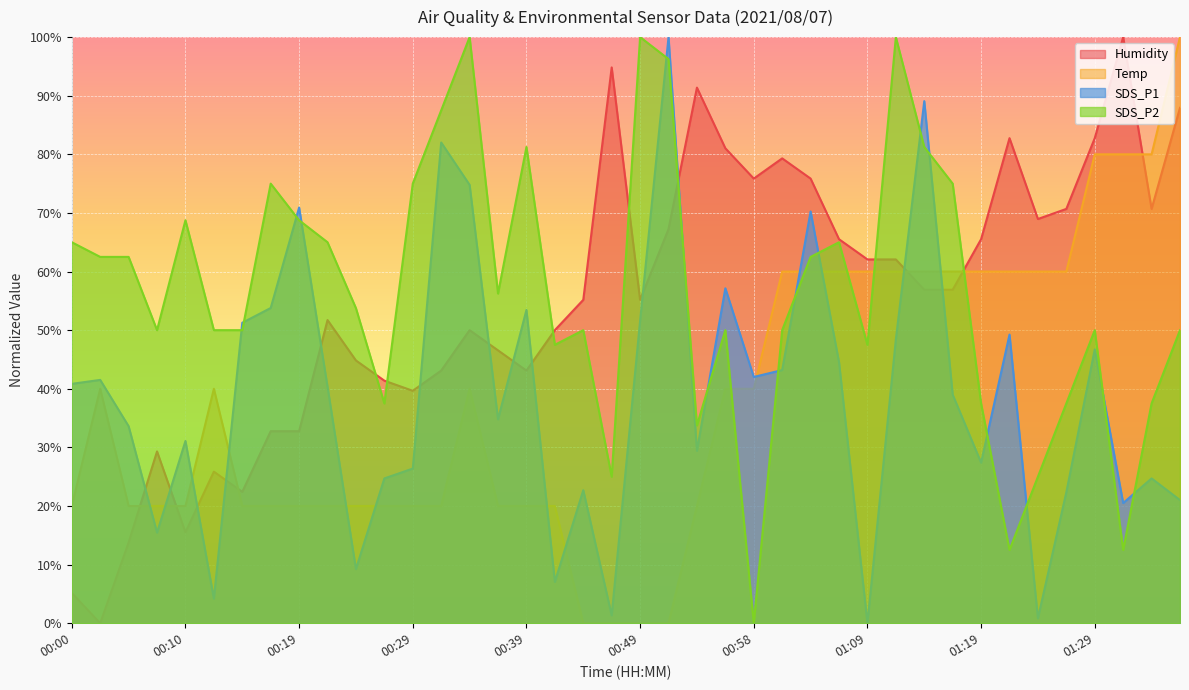

Read the SDS_P1 value at 00:22.

40.3